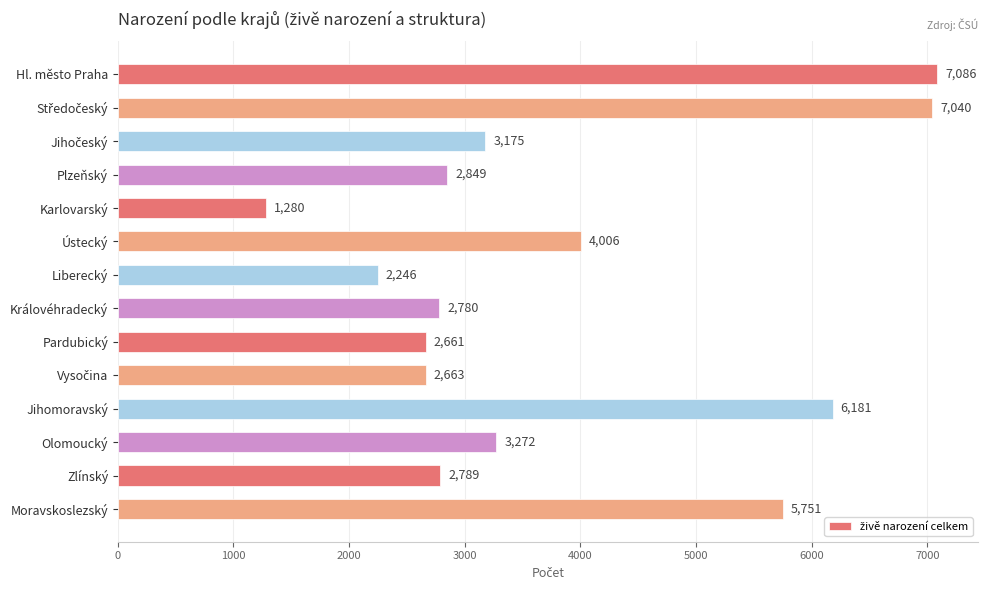

What is the sum of all values?

53779